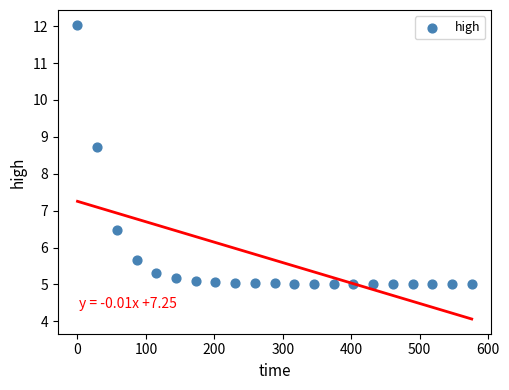

What Y value in the scatter plot is closest to 8?

8.7